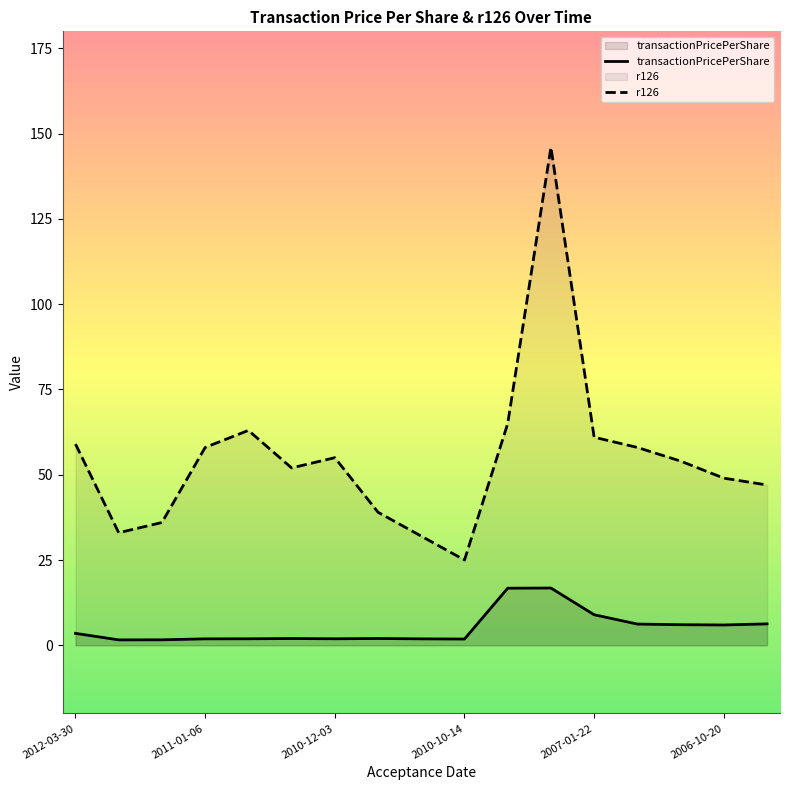

In transactionPricePerShare, how many points are higher than both neighbors (excluding endpoints)?

3